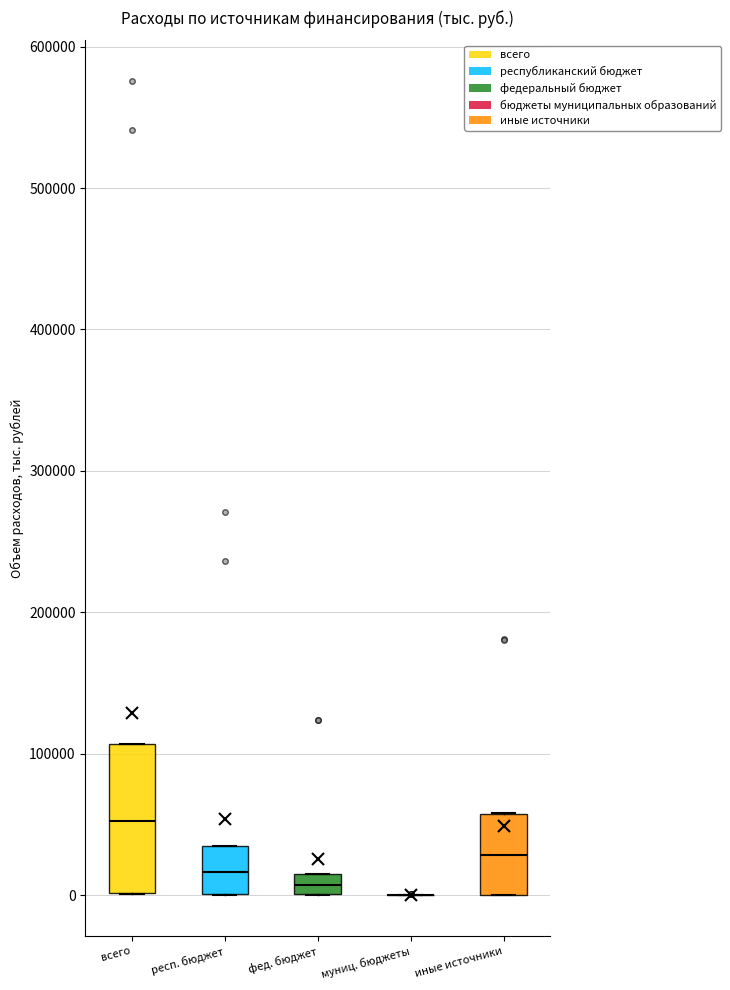

Which box is the tallest, from its lower edge to its upper edge?

всего